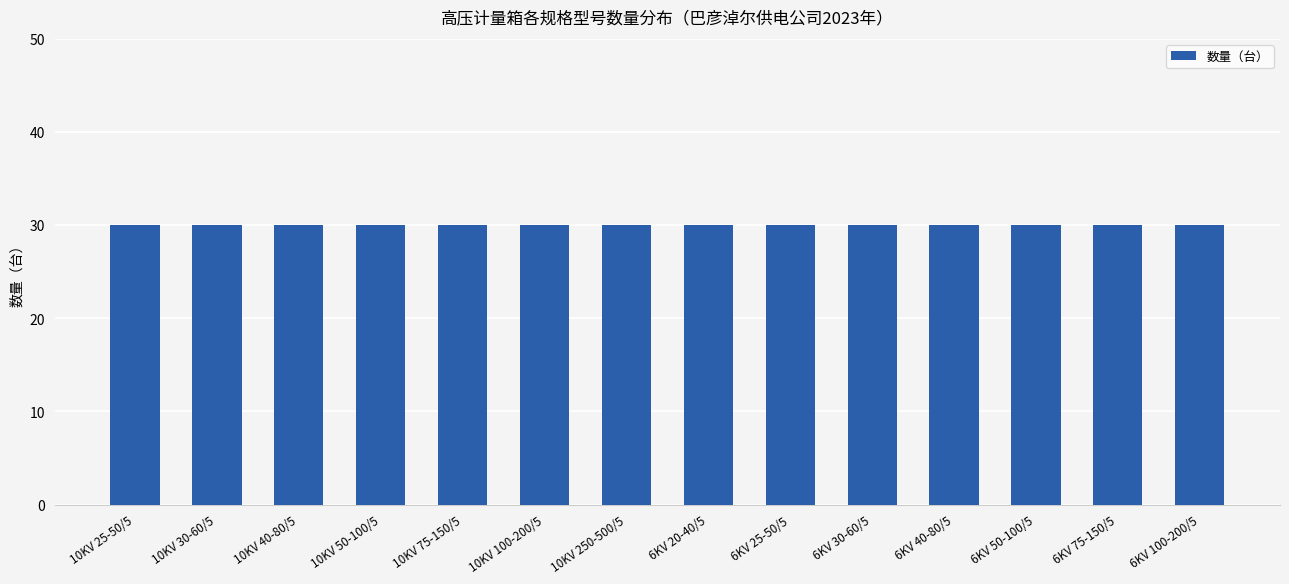

Is it true that 数量（台） equals 44 at 10KV 40-80/5?

False